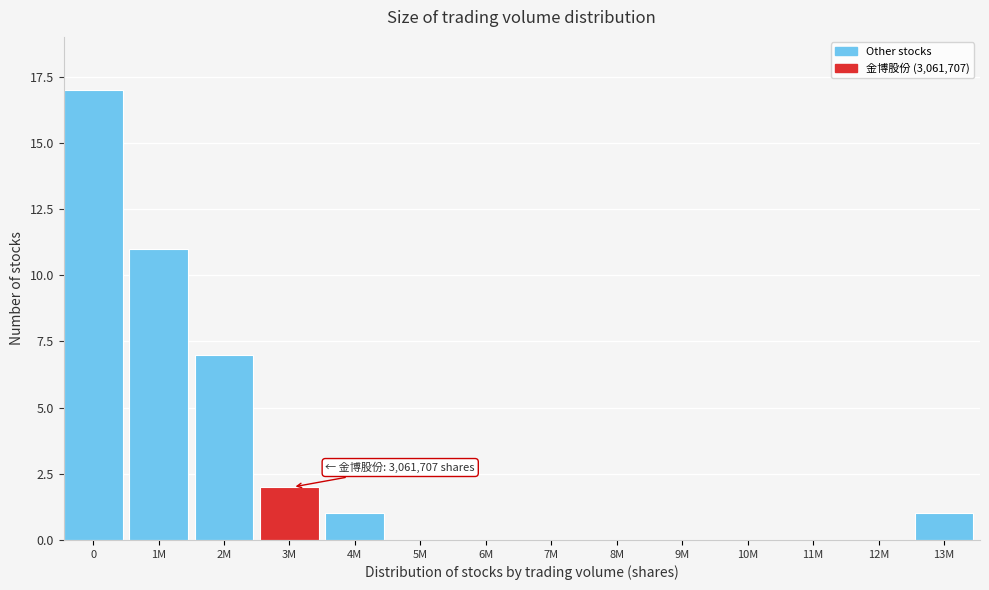

Reading right to left, extract all data points from this chart.

13M=1	12M=0	11M=0	10M=0	9M=0	8M=0	7M=0	6M=0	5M=0	4M=1	3M=2	2M=7	1M=11	0=17